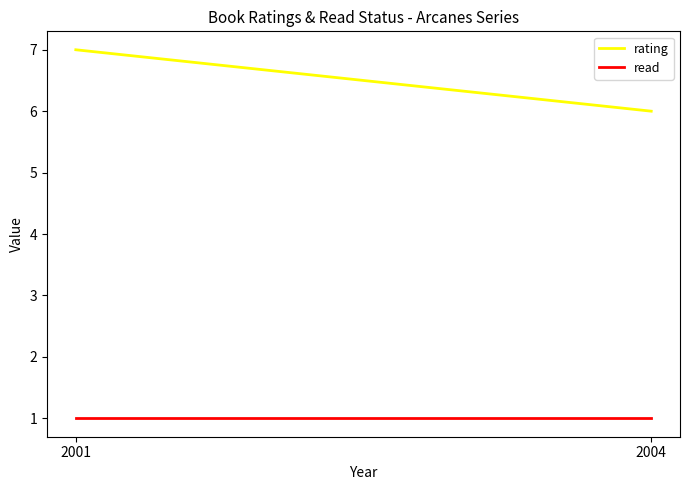

List the series in order of their peak value, highest first.

rating, read